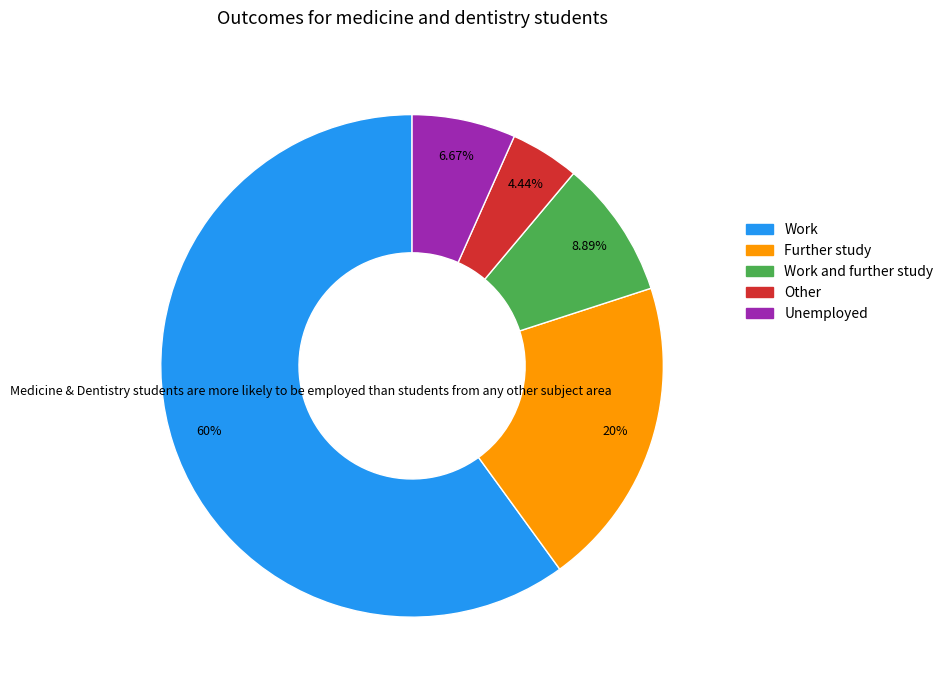

Is there a majority slice in this chart?

Yes